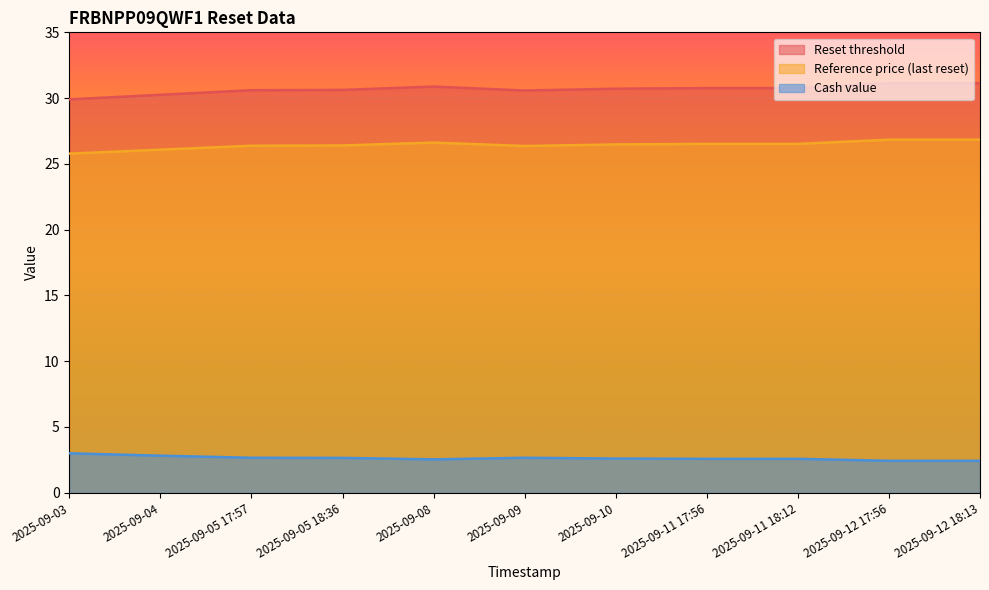

Which category has the highest value in the Reset threshold series?

2025-09-12 17:56